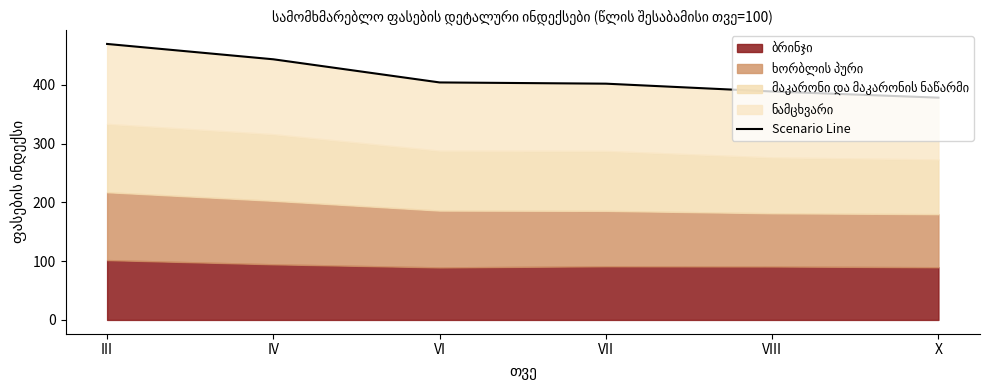

List the labels in order of value, largest first.

III, IV, VI, VII, VIII, X